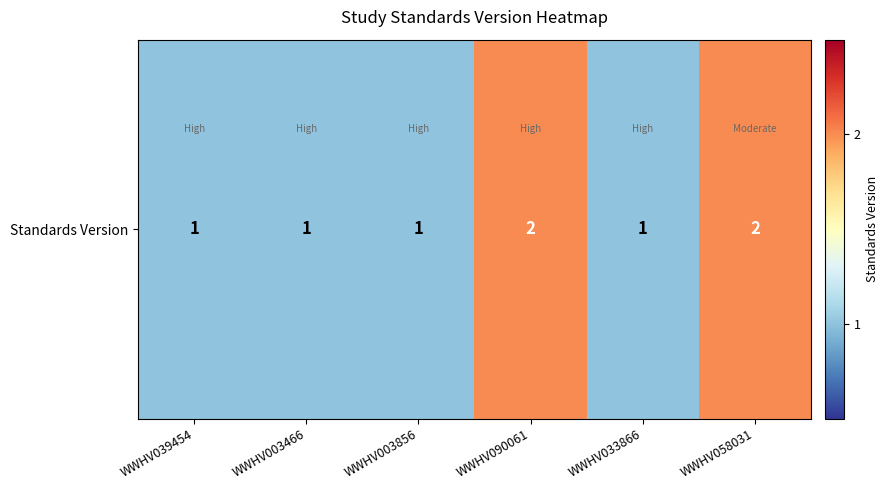

Count the values in the range 1 to 2.

6